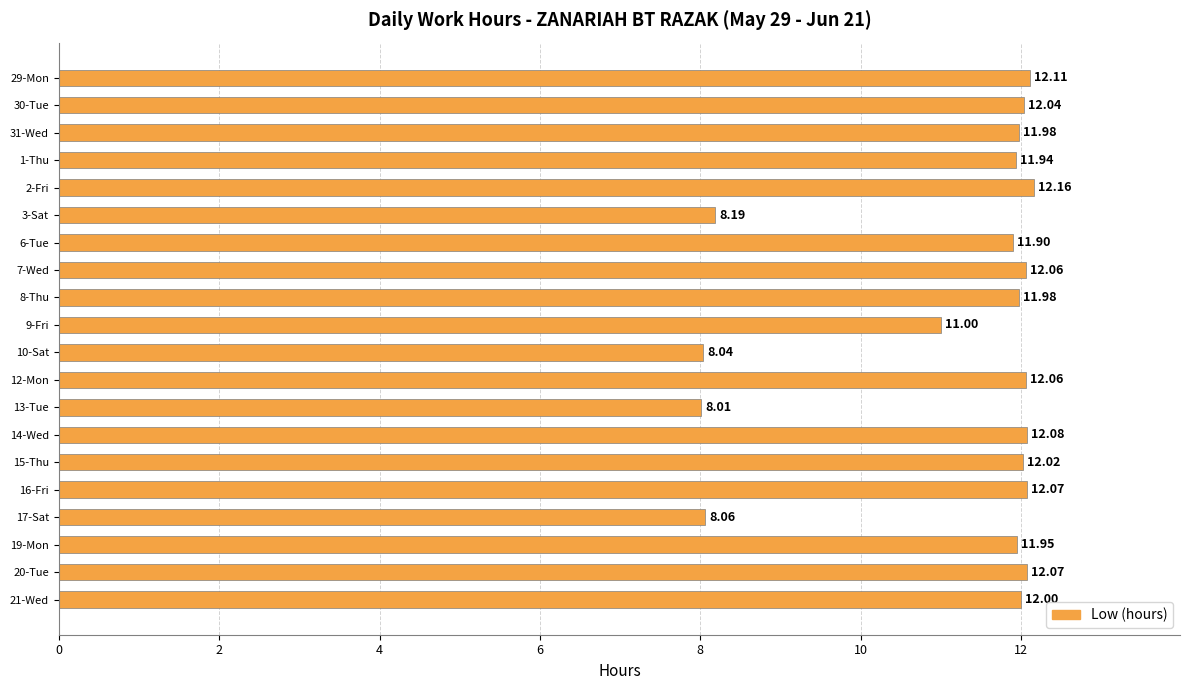

How many series are shown in this chart?

1